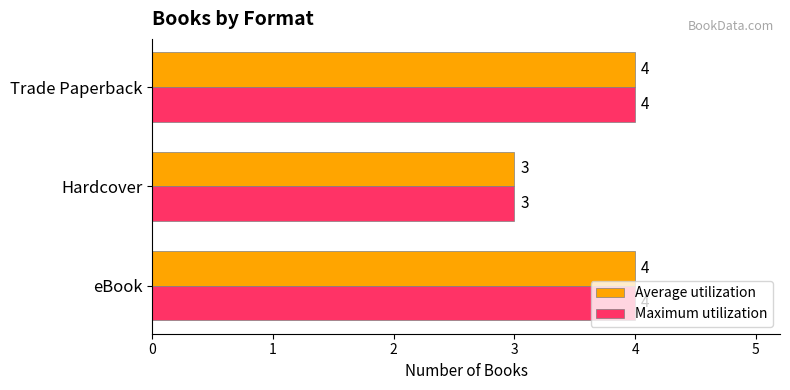

How many Maximum utilization values are between 3 and 4?

3